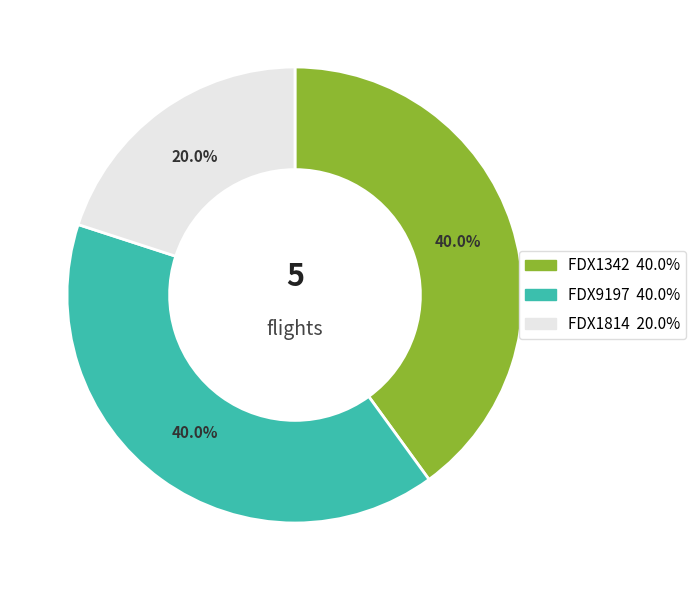

How many segments does this pie chart have?

3